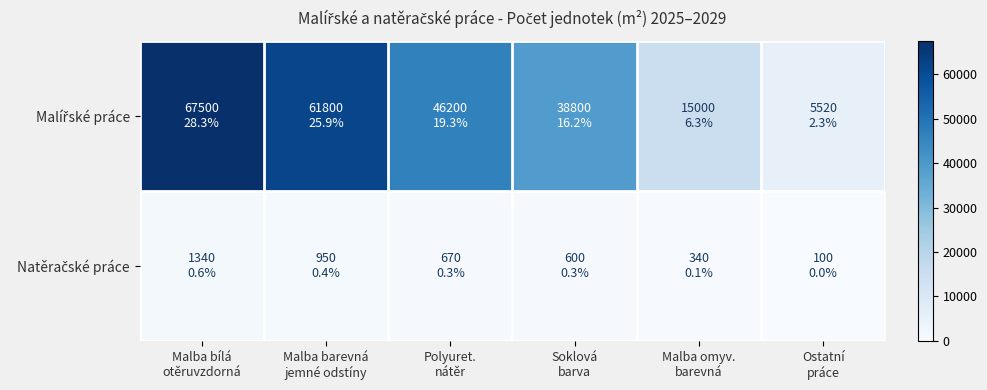

Rank the series by their maximum value, from lowest to highest.

Natěračské práce, Malířské práce